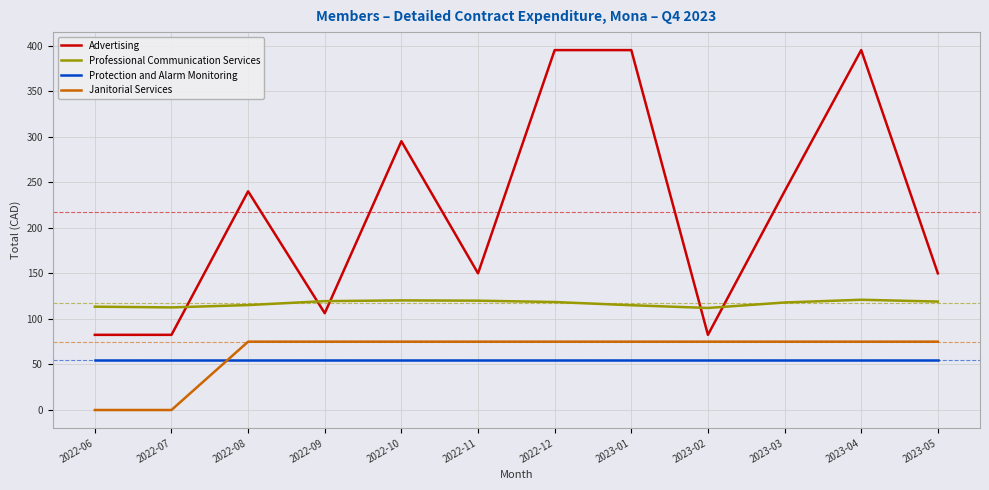

True or false: Professional Communication Services and Advertising intersect in this chart.

True